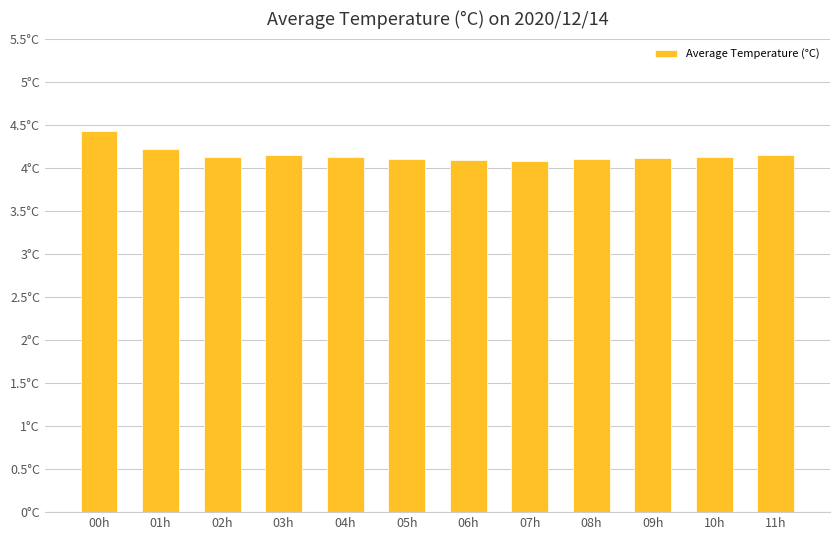

Are the bars horizontal?

No